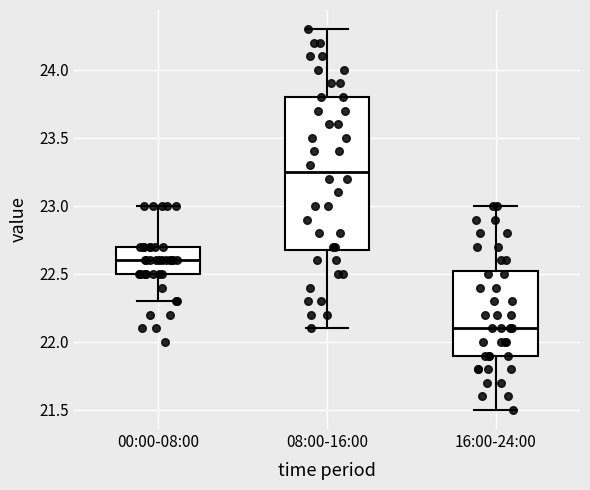

Which box is the tallest, from its lower edge to its upper edge?

08:00-16:00